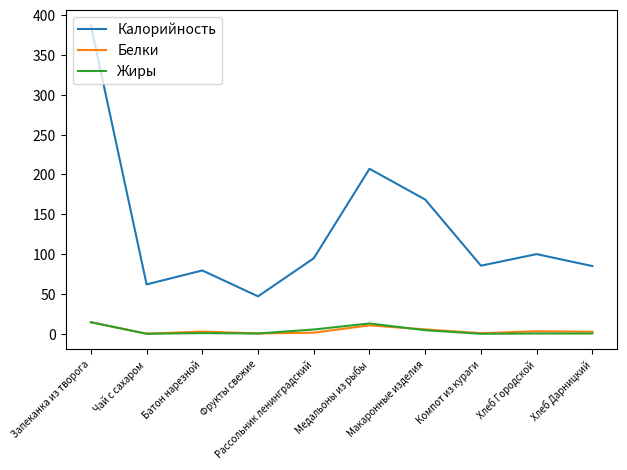

What is the sum of the Жиры values at Хлеб Дарницкий and Чай с сахаром?

0.4